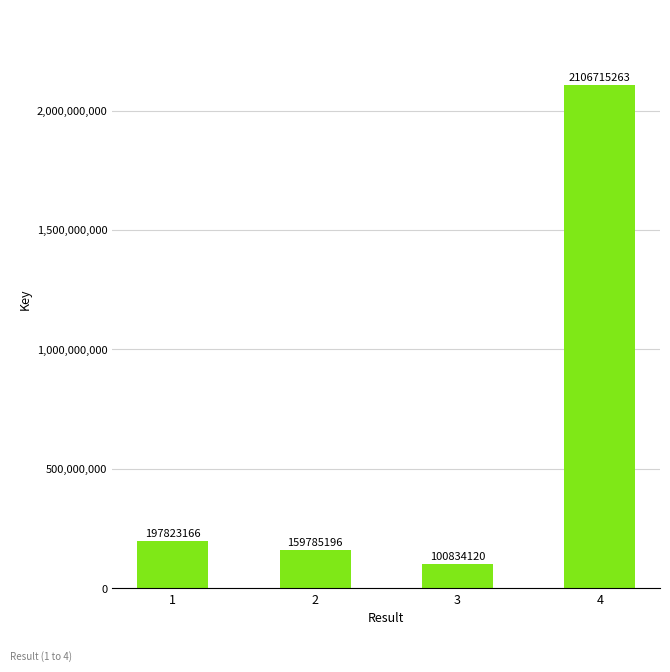

The chart shows a value of 197823166 at 1. True or false?

True